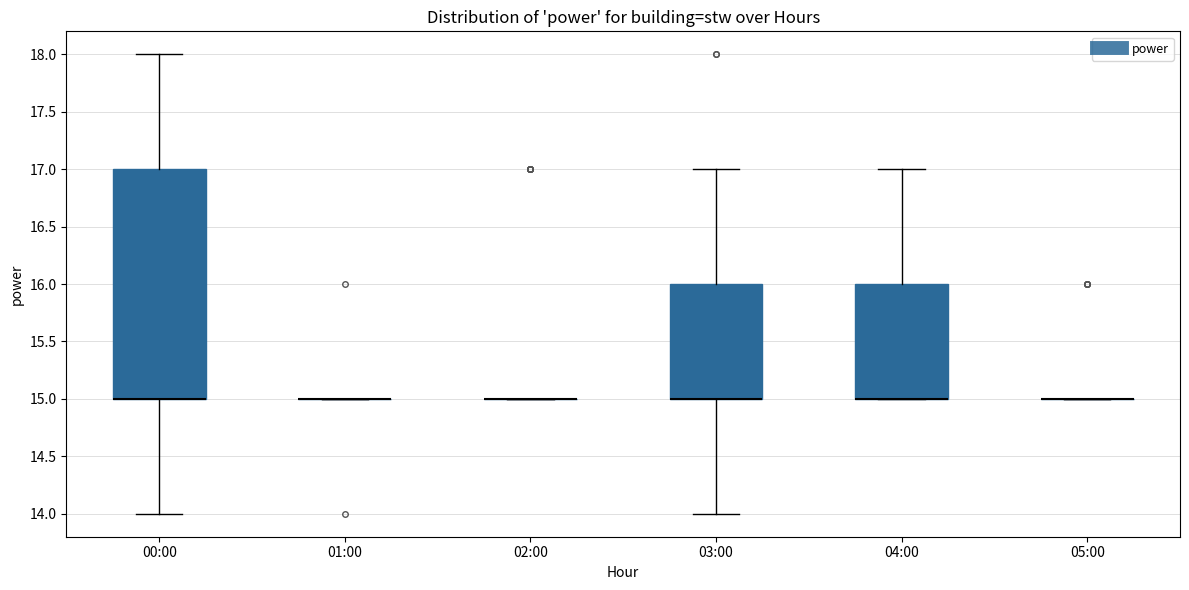

Reading left to right, transcribe this box plot: for each box, give where its median line is, the range the box spans, and where its two whiskers end, as read against the y-axis. The values are not printed on the chart, so give them approximately, as read against the axis.

00:00: median 15 (drawn on the box's lower edge), box 15 to 17, whiskers 14 to 18
01:00: box collapsed to a line at 15, whiskers 15 to 15
02:00: box collapsed to a line at 15, whiskers 15 to 15
03:00: median 15 (drawn on the box's lower edge), box 15 to 16, whiskers 14 to 17
04:00: median 15 (drawn on the box's lower edge), box 15 to 16, whiskers 15 to 17
05:00: box collapsed to a line at 15, whiskers 15 to 15